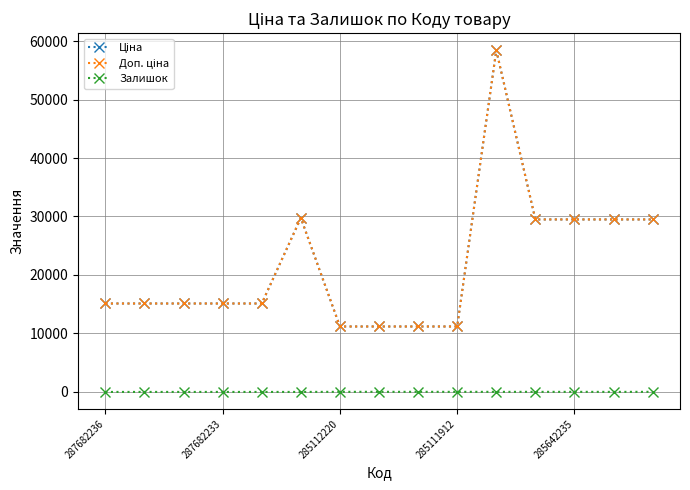

Is this an area chart (filled region under the line)?

No